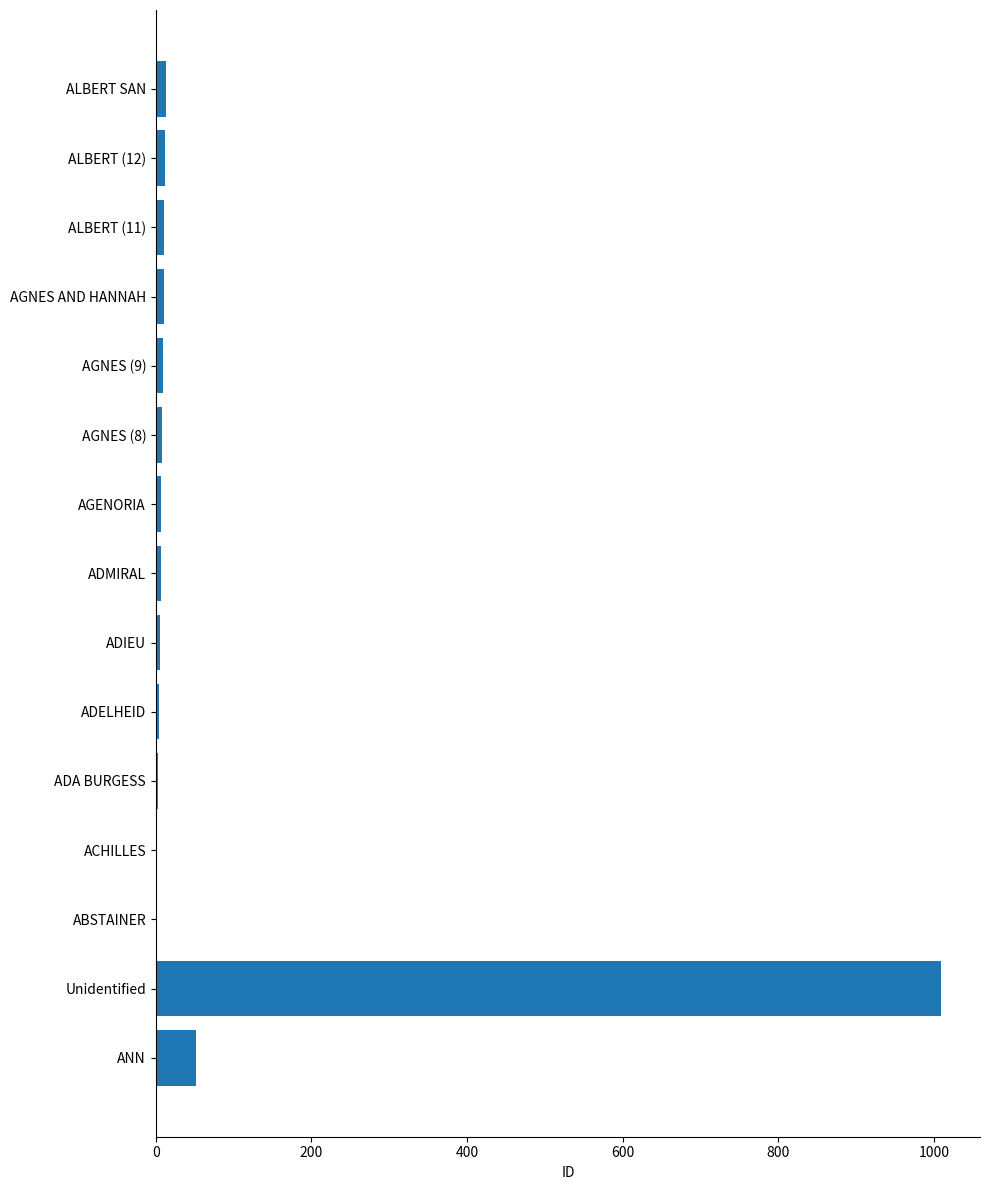

Between ANN and ACHILLES, which is larger?

ANN